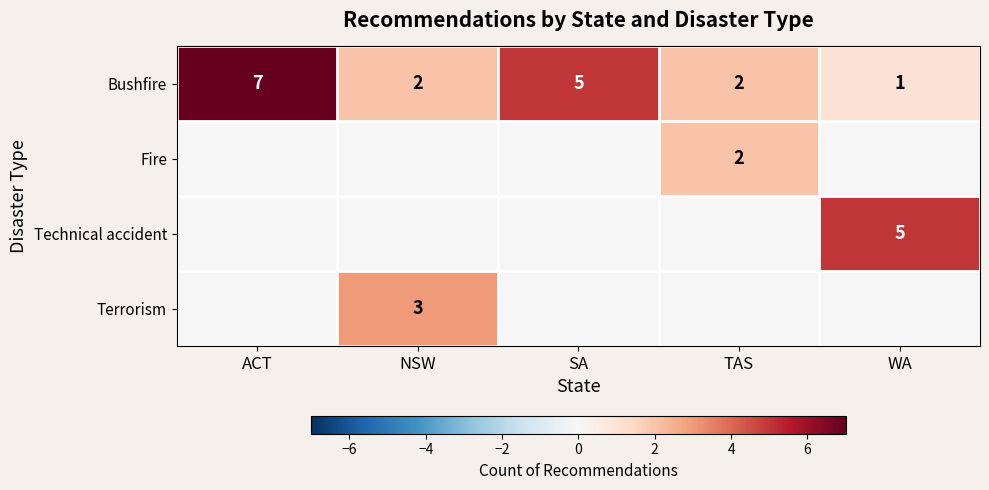

At which label is Bushfire closest to 4?

SA